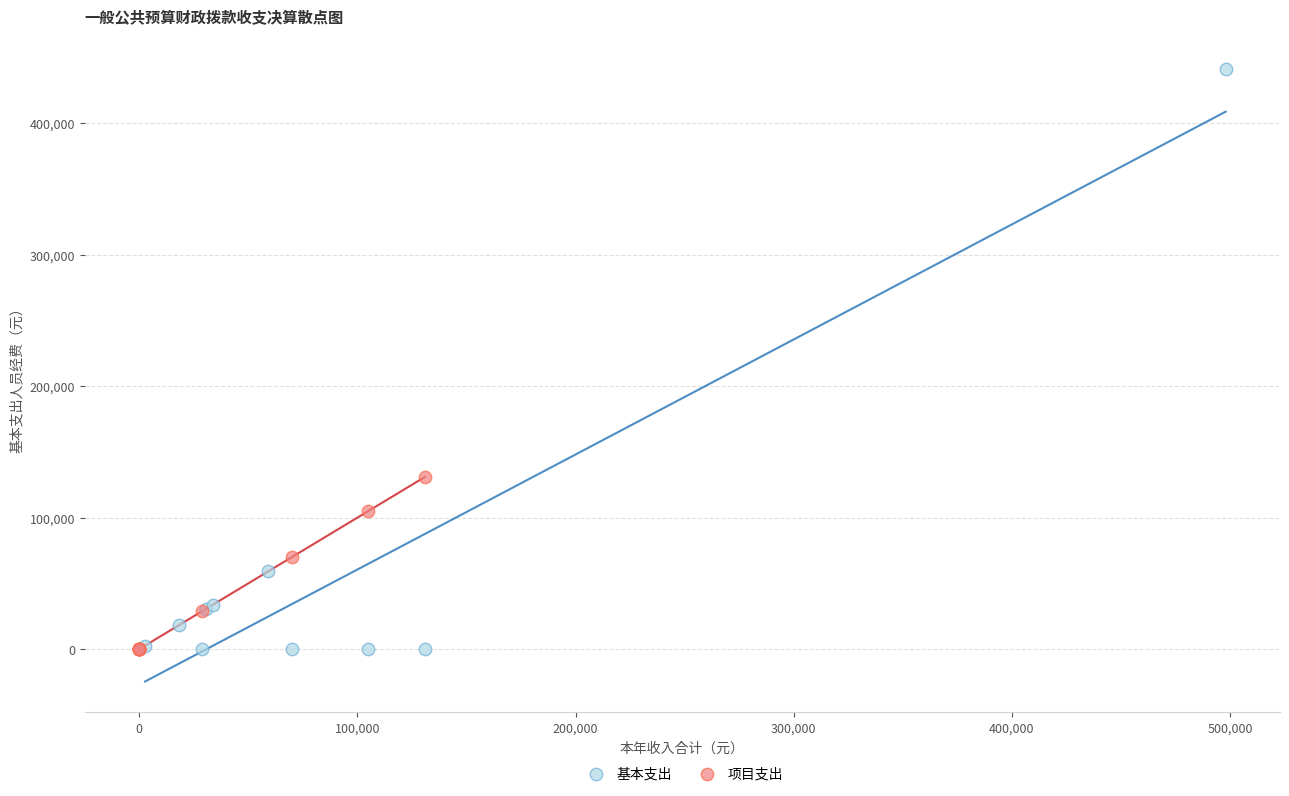

Which series reaches the maximum Y coordinate?

基本支出